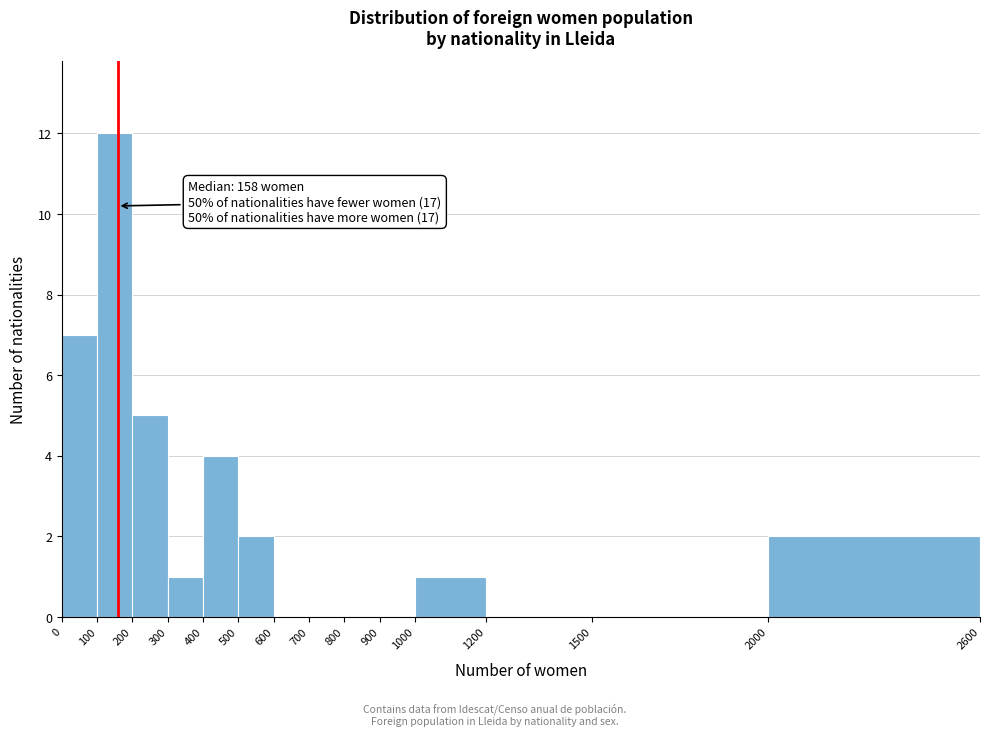

Over which range of the x-axis is the bar tallest?

100 to 200